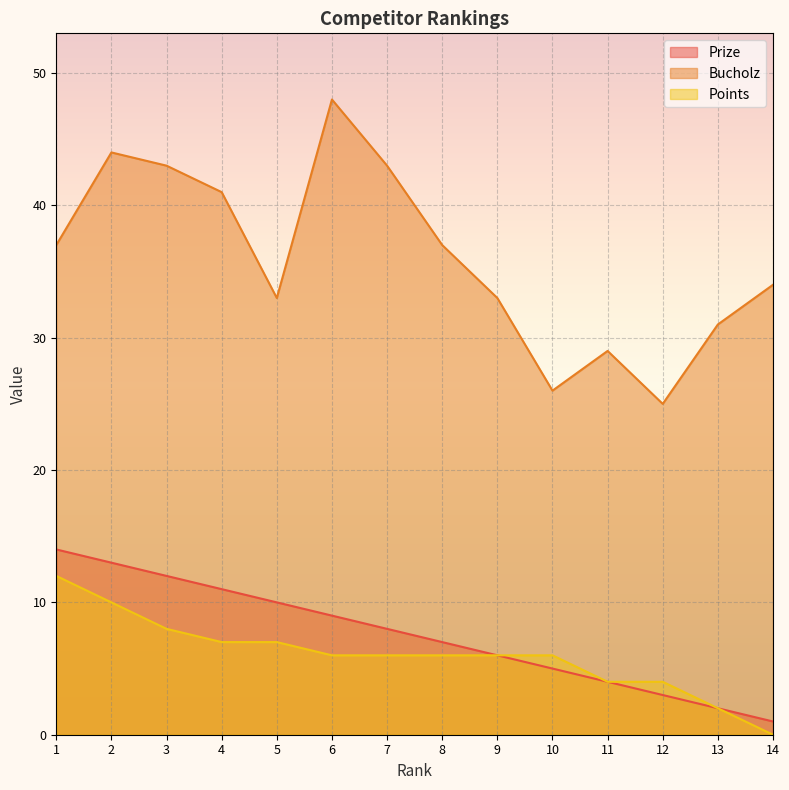

What are all the series names shown in the legend?

Prize, Bucholz, Points